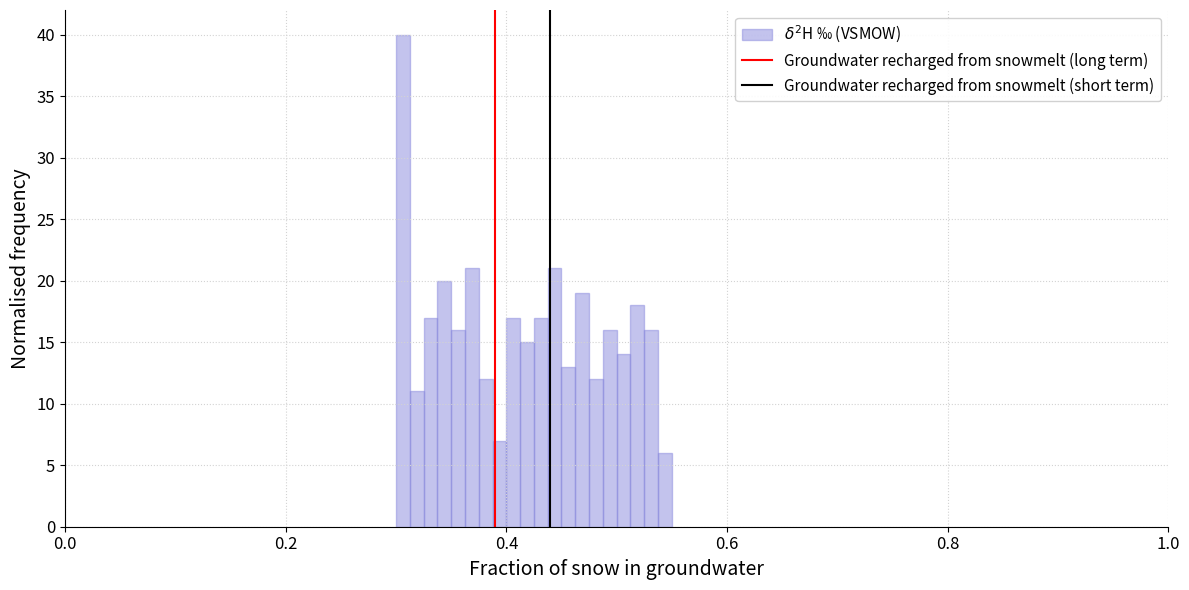

Read against the x-axis, roughly where is the centre of the tallest bar?

0.30